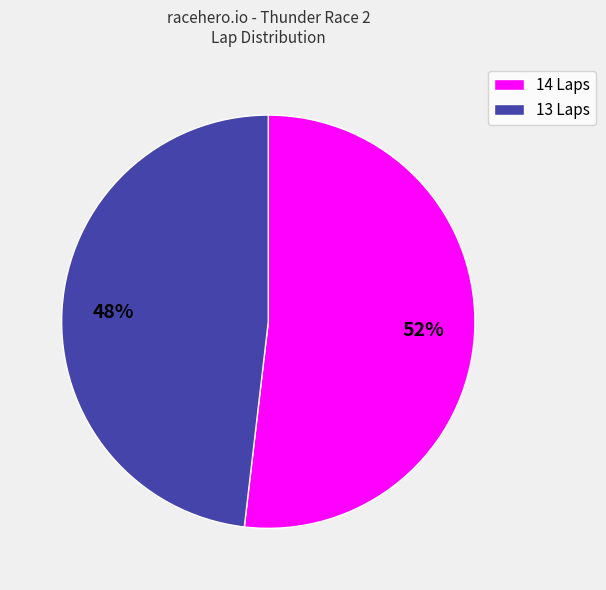

To the nearest percent, what is the average slice percentage?

50%